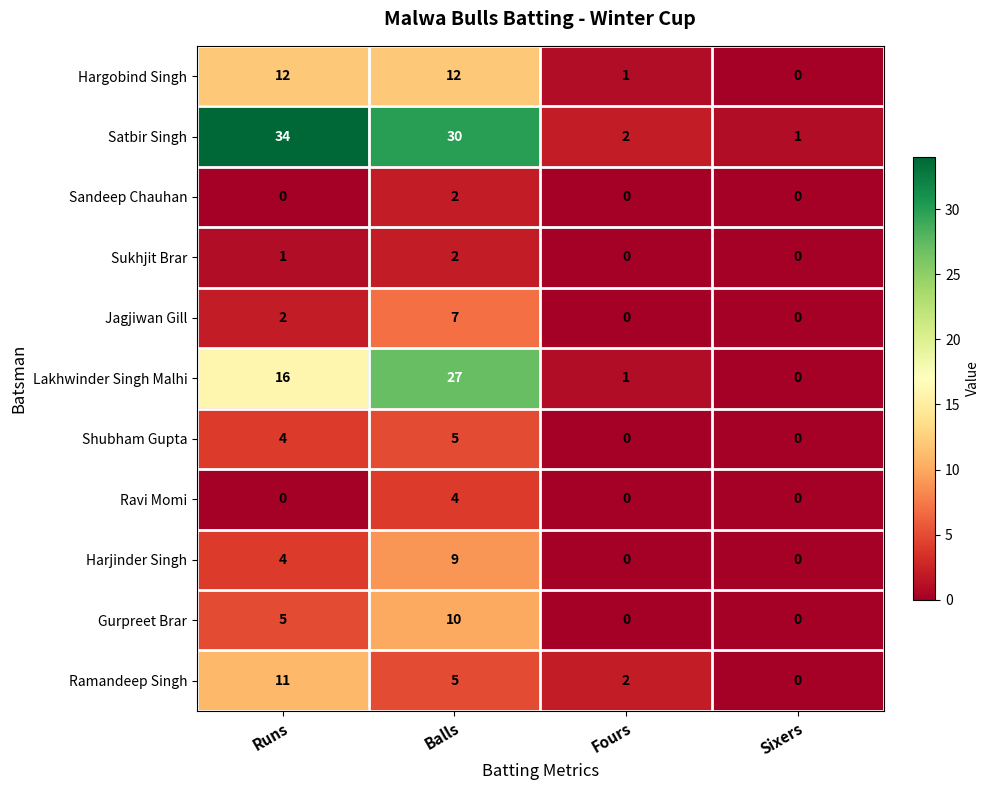

How many Ramandeep Singh values are between 2 and 11?

3